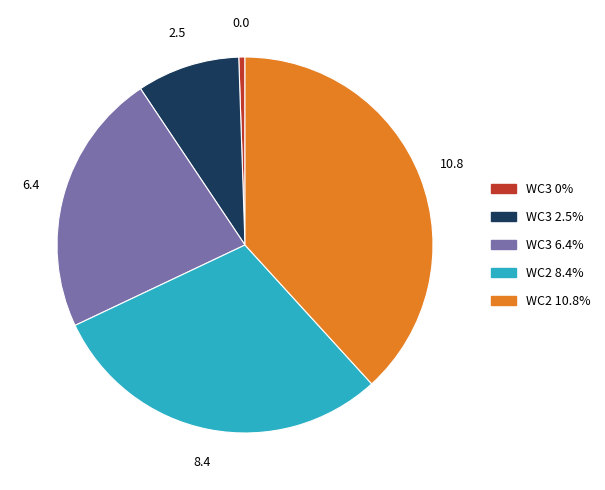

Combined, do WC3 0% and WC3 6.4% account for over 50%?

No